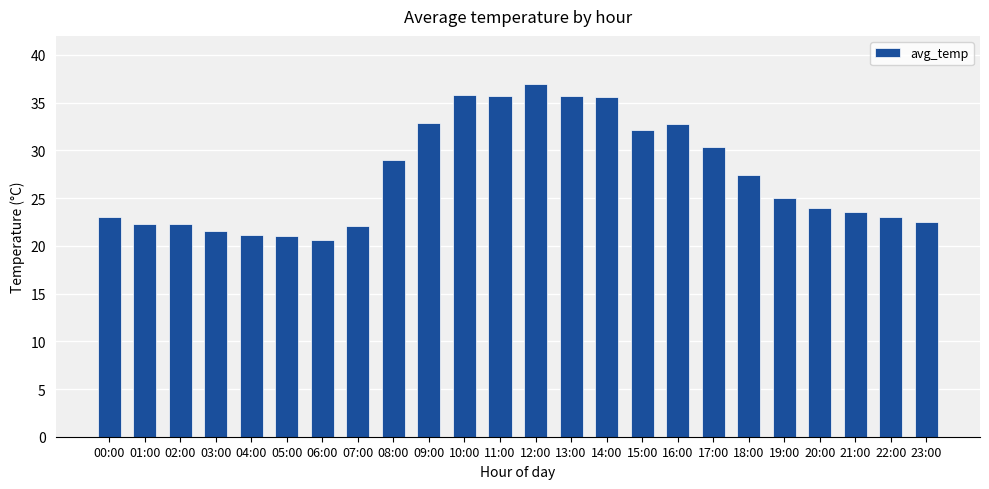

True or false: the data shows 47.8 at 16:00.

False